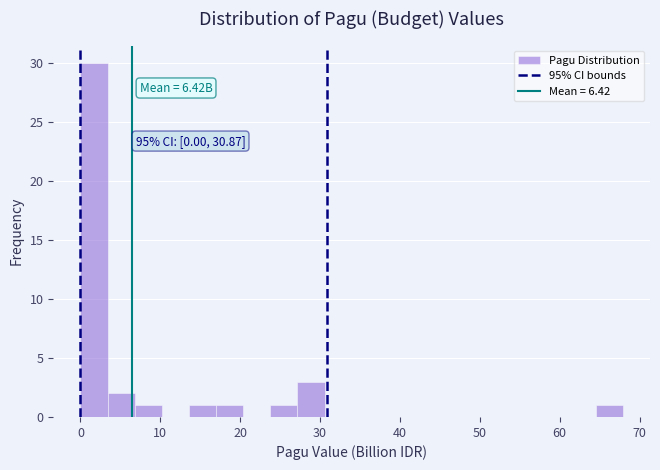

Read against the x-axis, roughly where is the centre of the tallest bar?

2